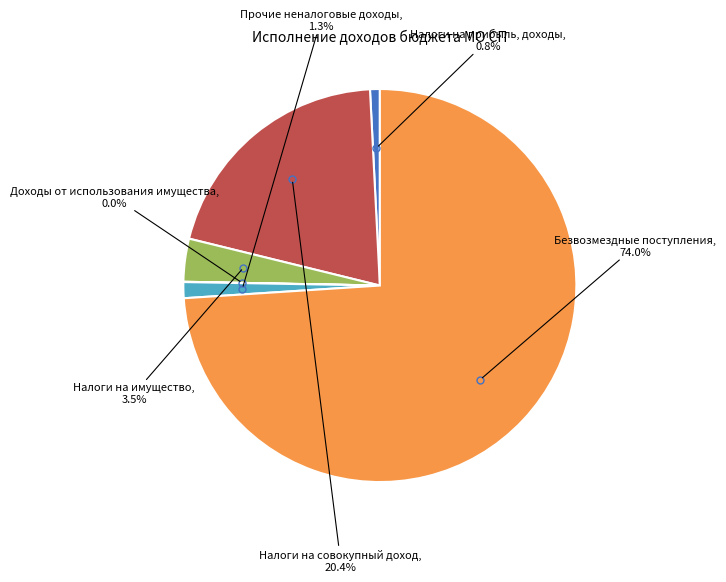

Is there any slice that represents more than half of the pie?

Yes